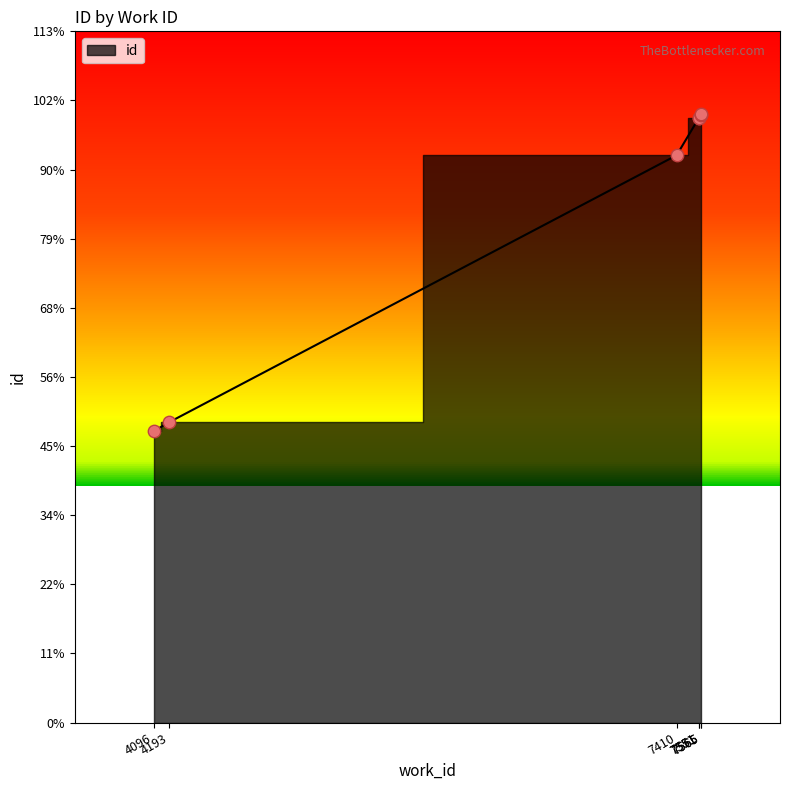

What is the change in value from 7410 to 7565?

+1461